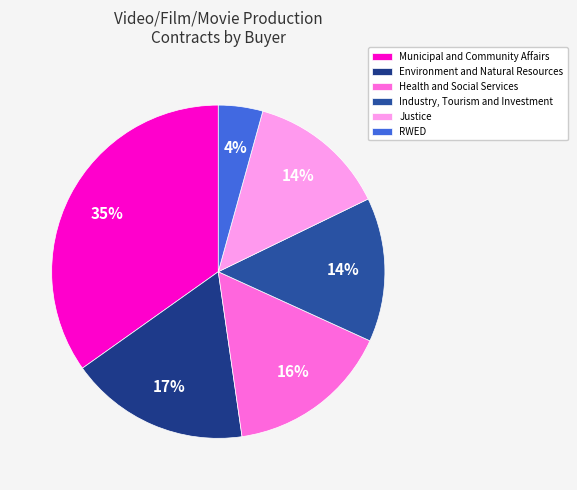

What is the smallest slice in the pie chart?

RWED